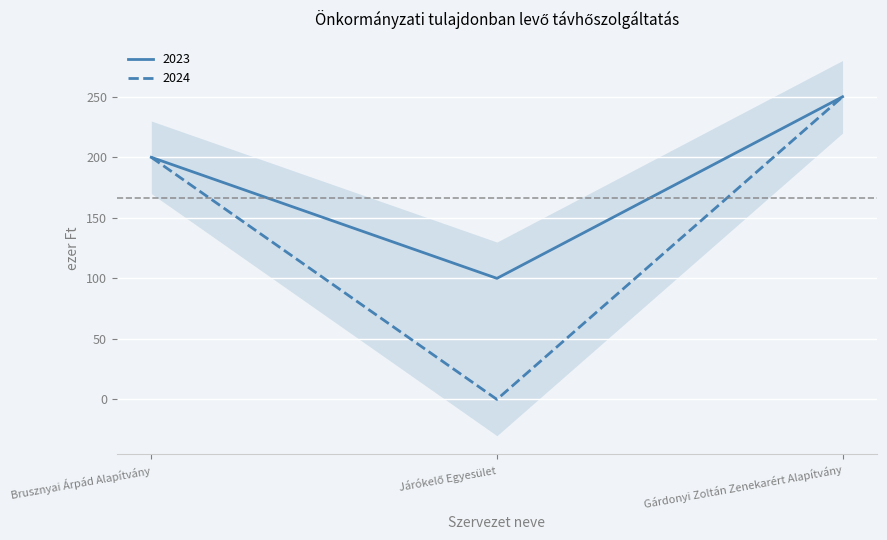

What is the difference between the 2023 values at Brusznyai Árpád Alapítvány and Gárdonyi Zoltán Zenekarért Alapítvány?

50